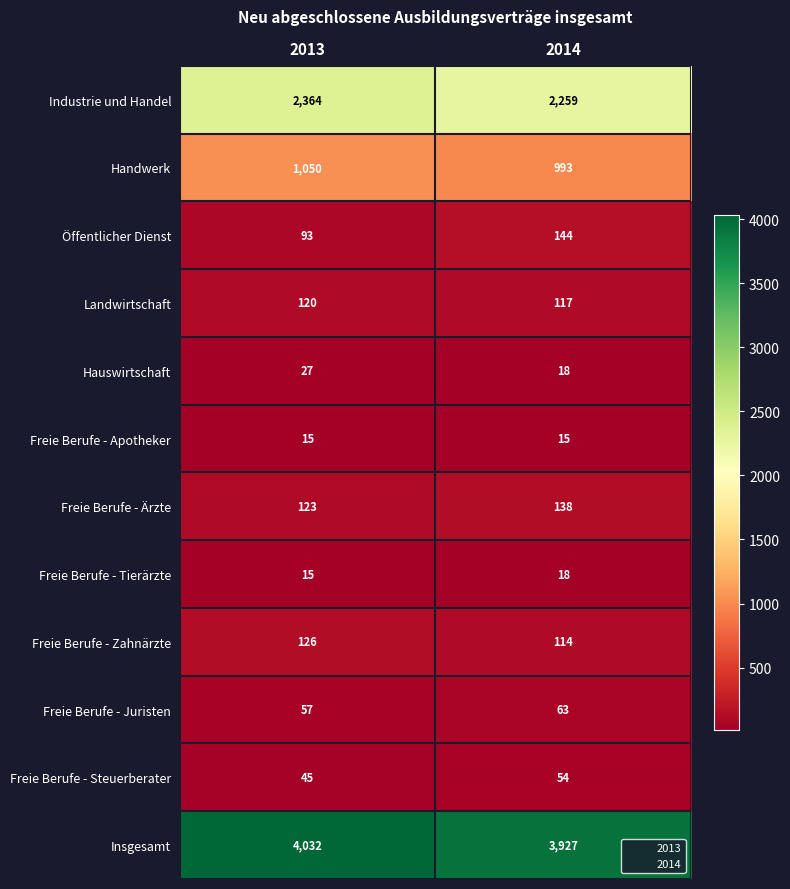

Which category has the lowest value in the Freie Berufe - Juristen series?

2013